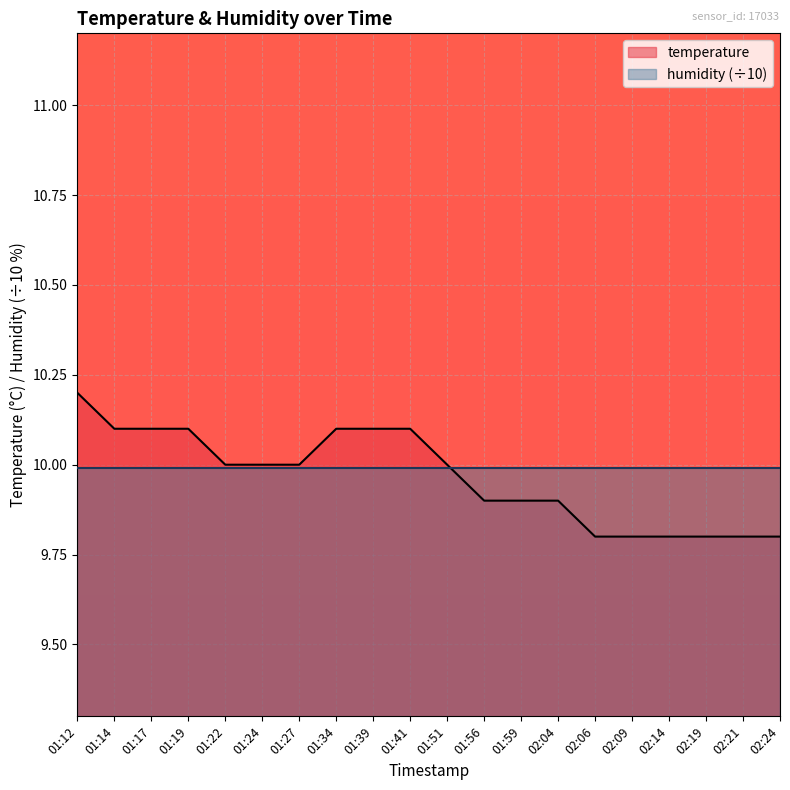

Rank the categories by value from highest to lowest.

01:12, 01:14, 01:17, 01:19, 01:34, 01:39, 01:41, 01:22, 01:24, 01:27, 01:51, 01:56, 01:59, 02:04, 02:06, 02:09, 02:14, 02:19, 02:21, 02:24